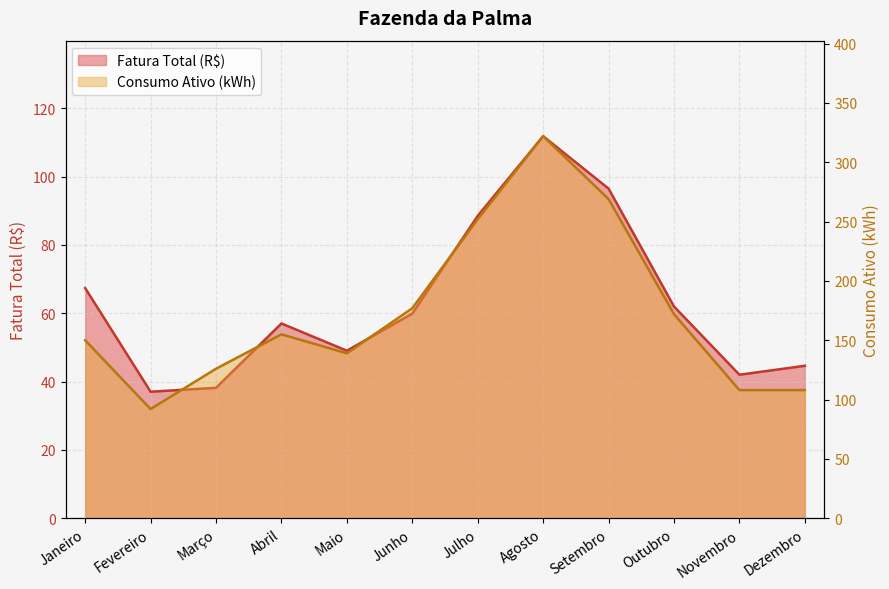

True or false: Consumo Ativo (kWh) has a value of 458.1 at Agosto.

False